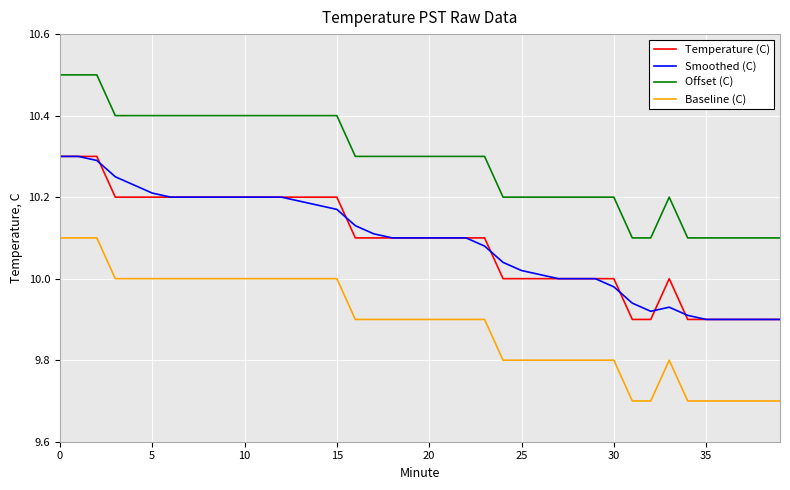

True or false: Baseline (C) and Temperature (C) intersect in this chart.

False